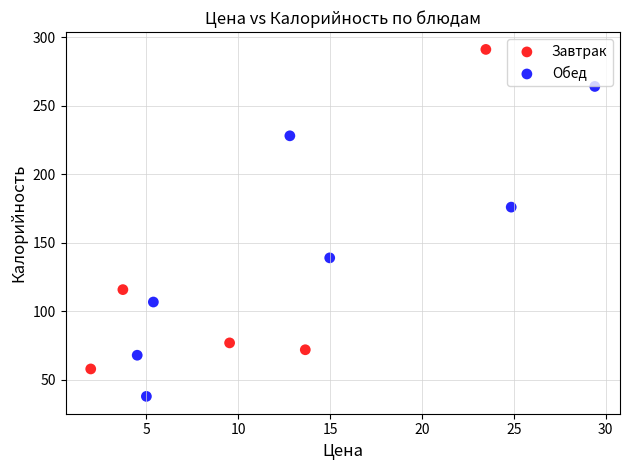

What are all the series names shown in the legend?

Завтрак, Обед